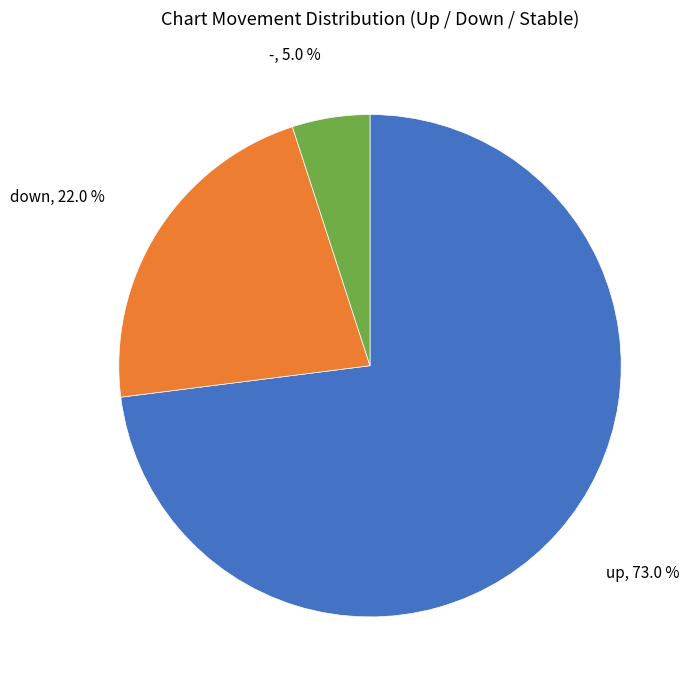

To the nearest percent, what portion does - represent?

5%